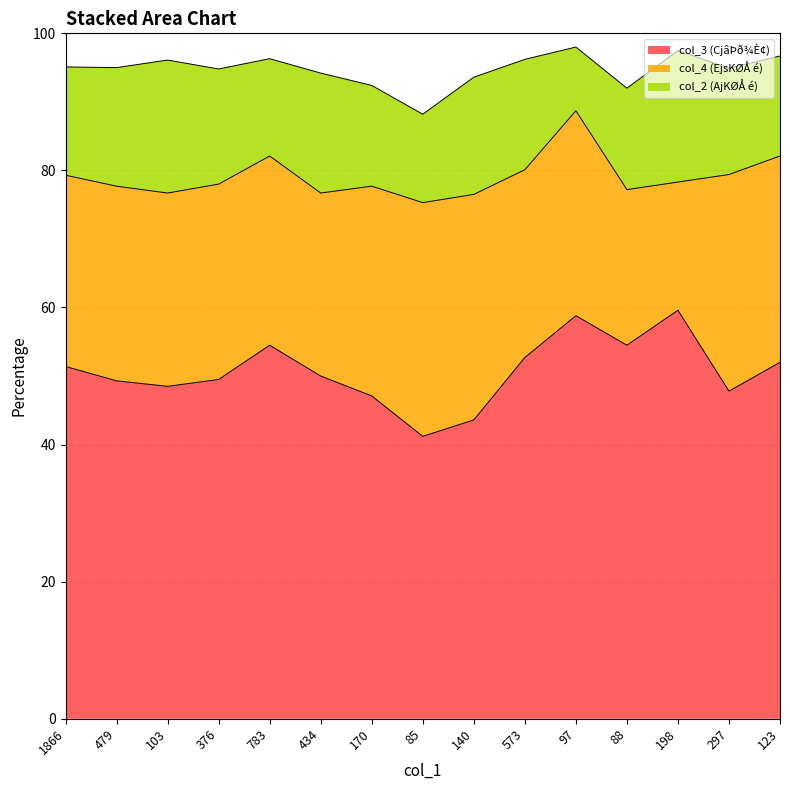

In col_2 (AjKØÅ é), how many points are lower than both neighbors (excluding endpoints)?

3